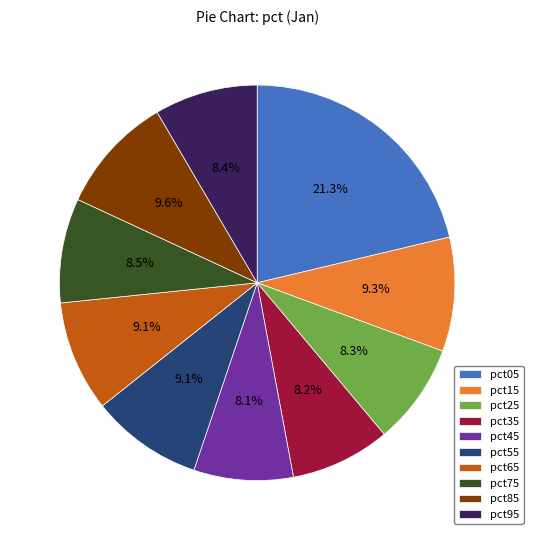

Between pct55 and pct25, which is larger?

pct55